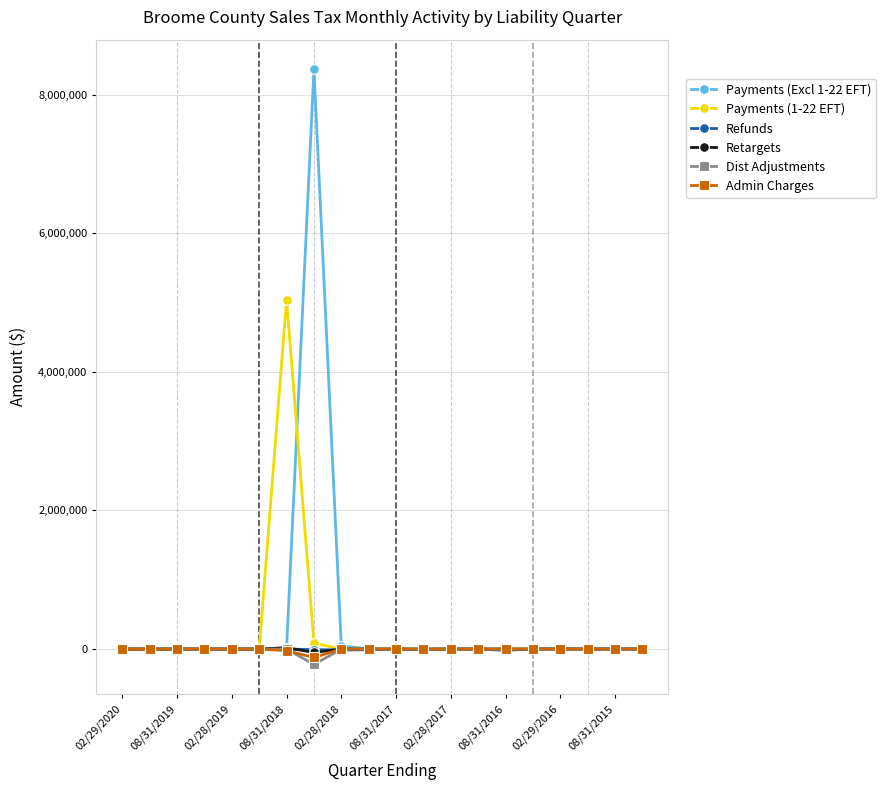

How many series are shown in this chart?

6